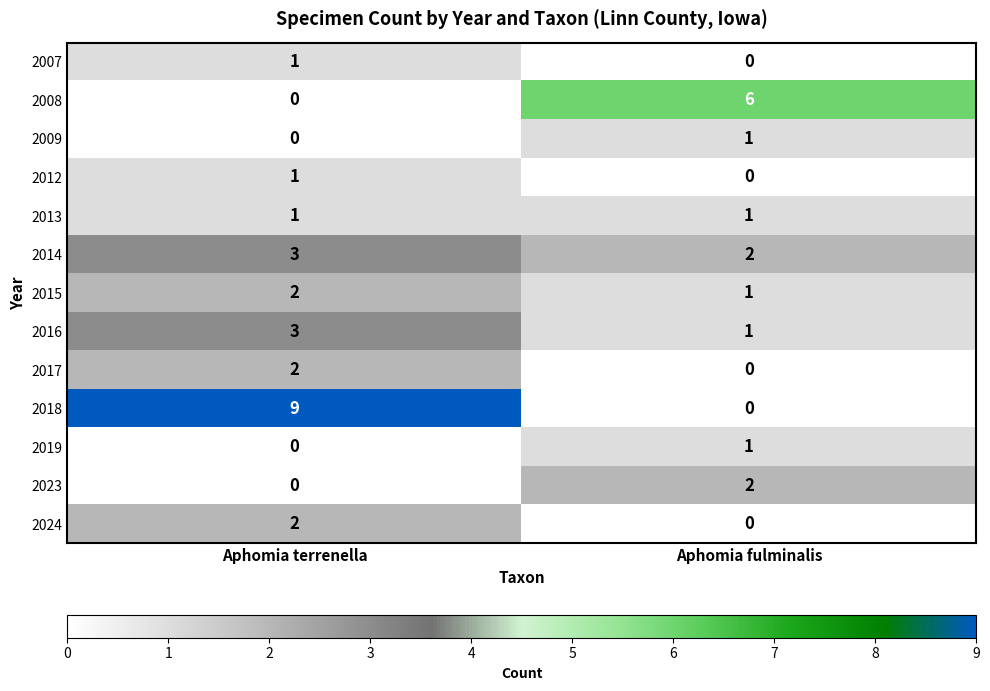

What is the sum of the 2015 values at Aphomia fulminalis and Aphomia terrenella?

3